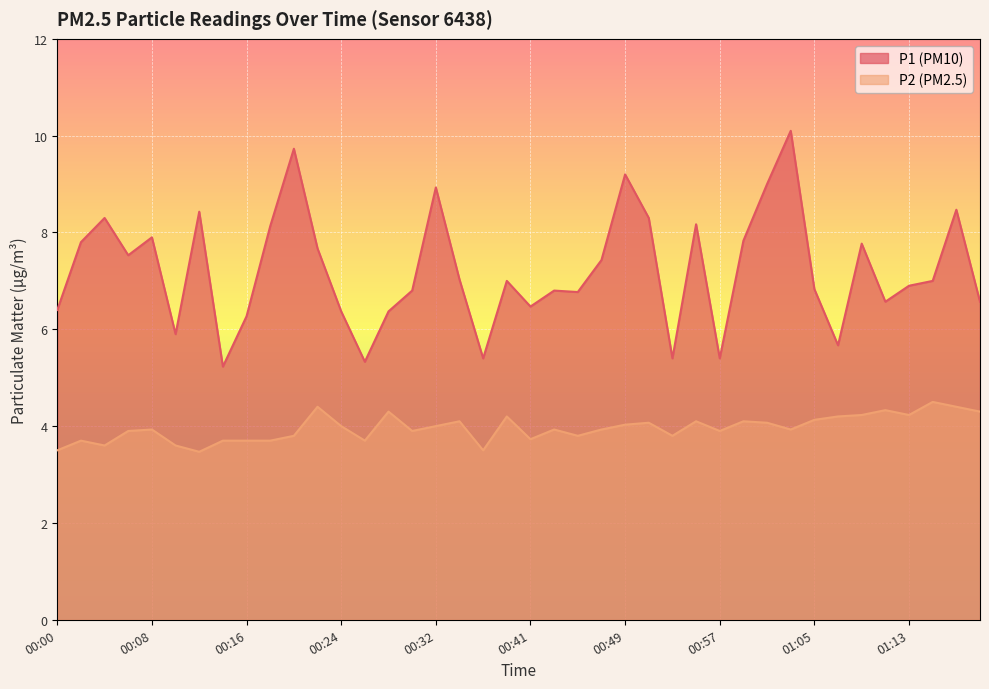

What is the spread (max minus min) of values at 00:51?

4.2